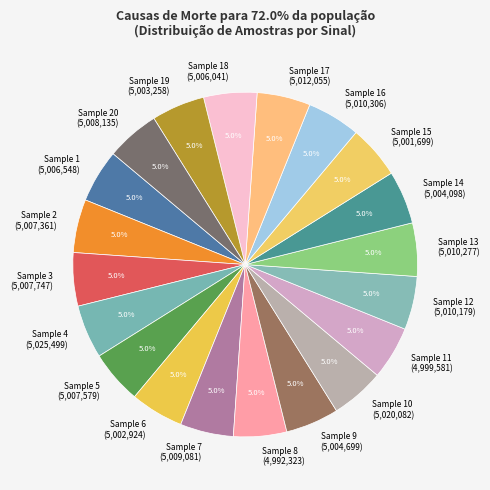

To the nearest percent, what is the average slice percentage?

5%